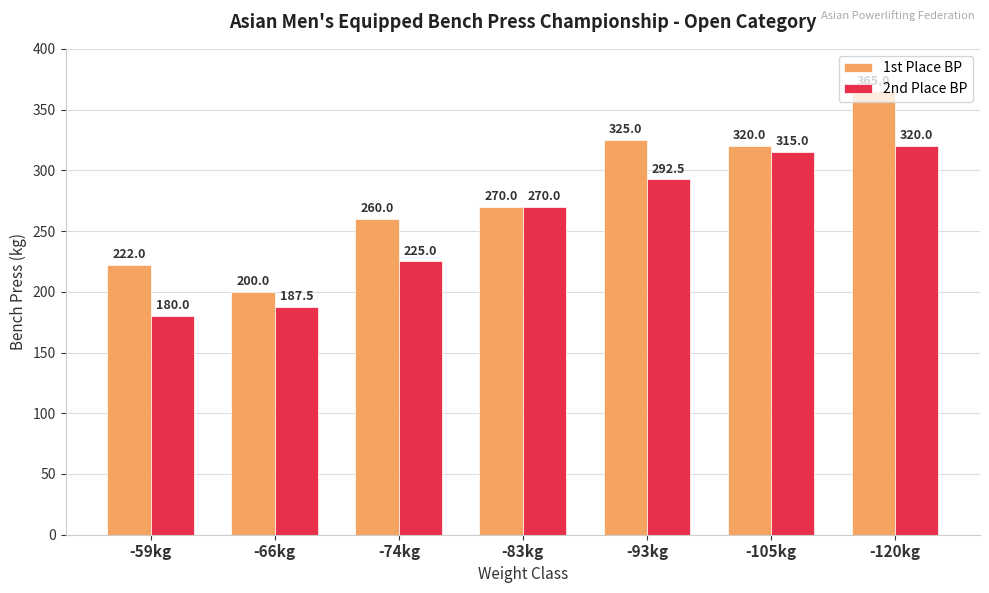

What position from the left is -83kg?

4